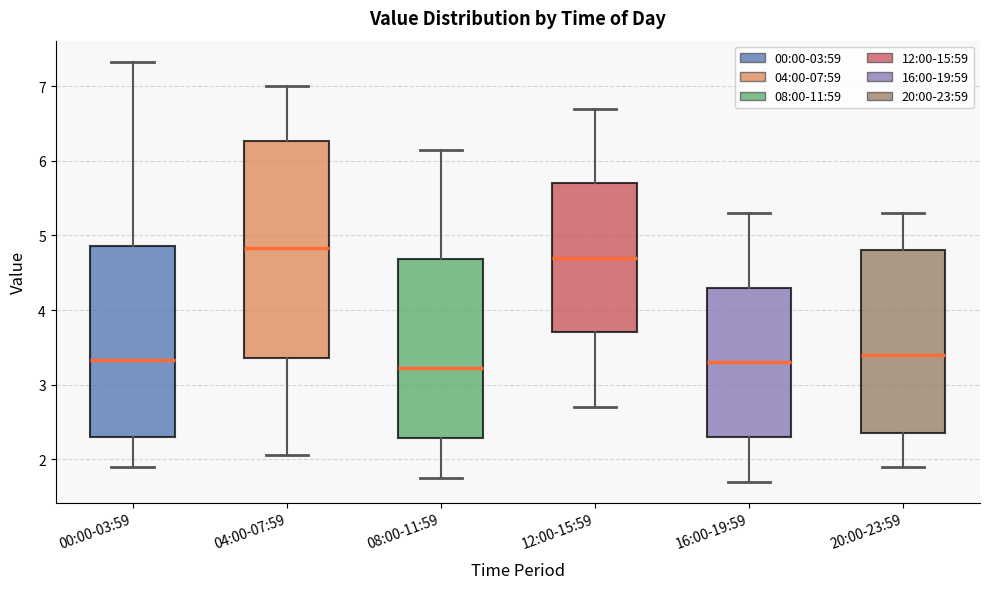

Comparing the boxes themselves (not the whiskers), which one is the tallest?

04:00-07:59